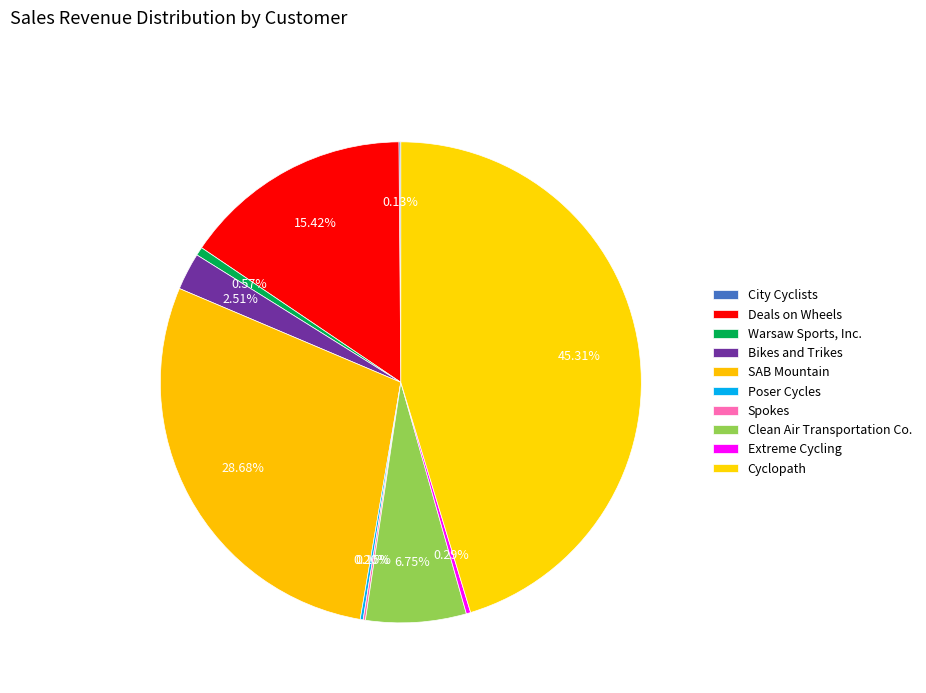

Between Clean Air Transportation Co. and Extreme Cycling, which is larger?

Clean Air Transportation Co.